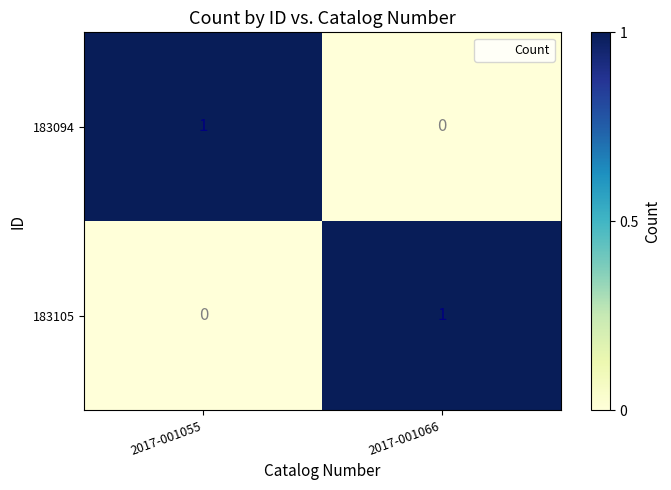

Rank the series at 2017-001055 from lowest to highest value.

183105, 183094